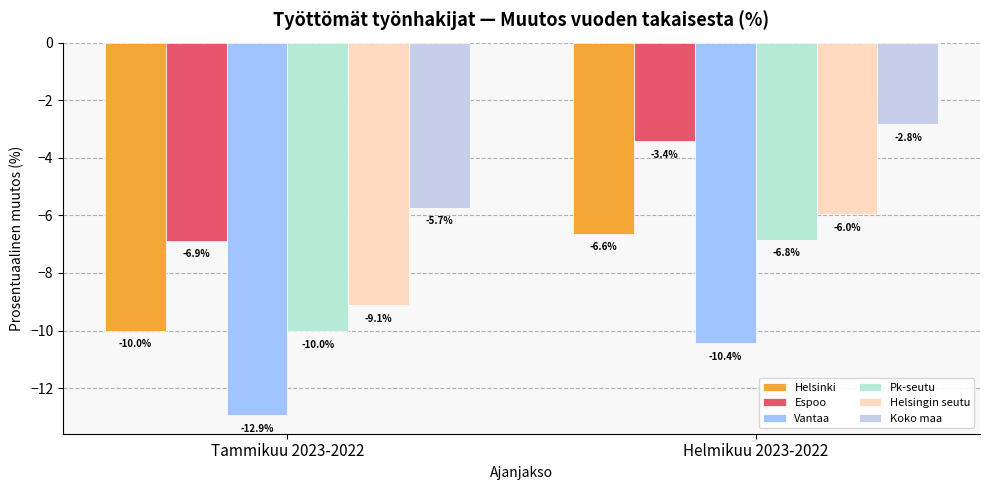

List the series in order of their peak value, lowest first.

Vantaa, Pk-seutu, Helsinki, Helsingin seutu, Espoo, Koko maa